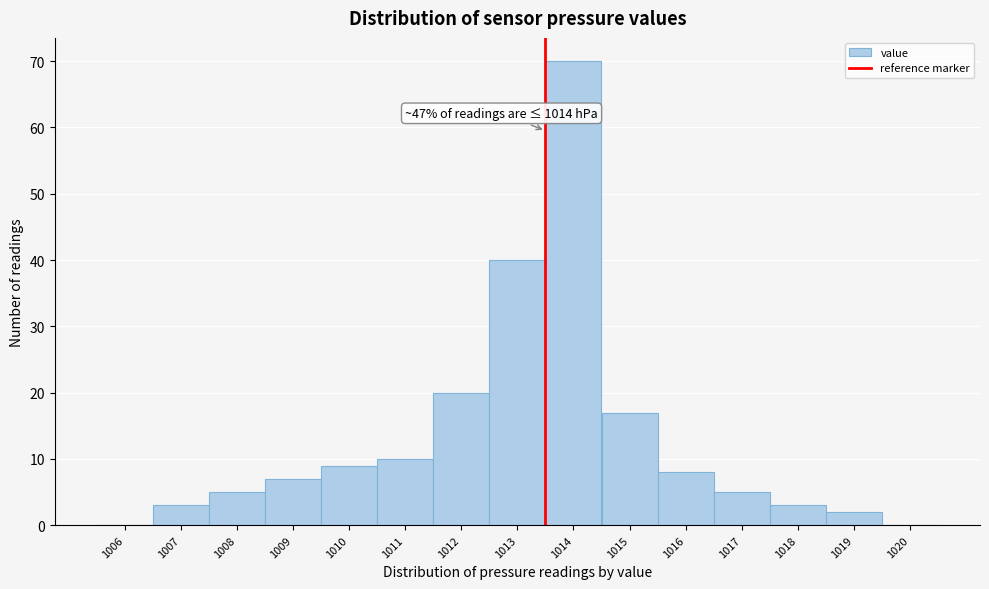

Over which range of the x-axis is the bar tallest?

1013.5 to 1014.5